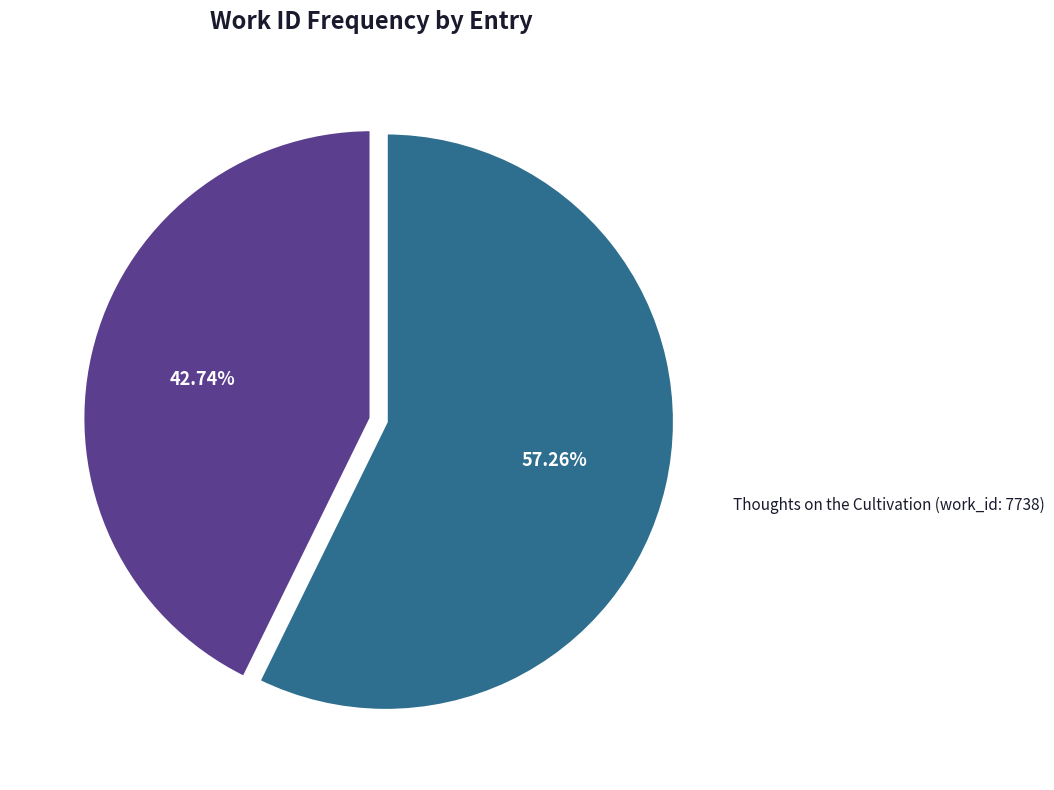

Is there any slice that represents more than half of the pie?

Yes